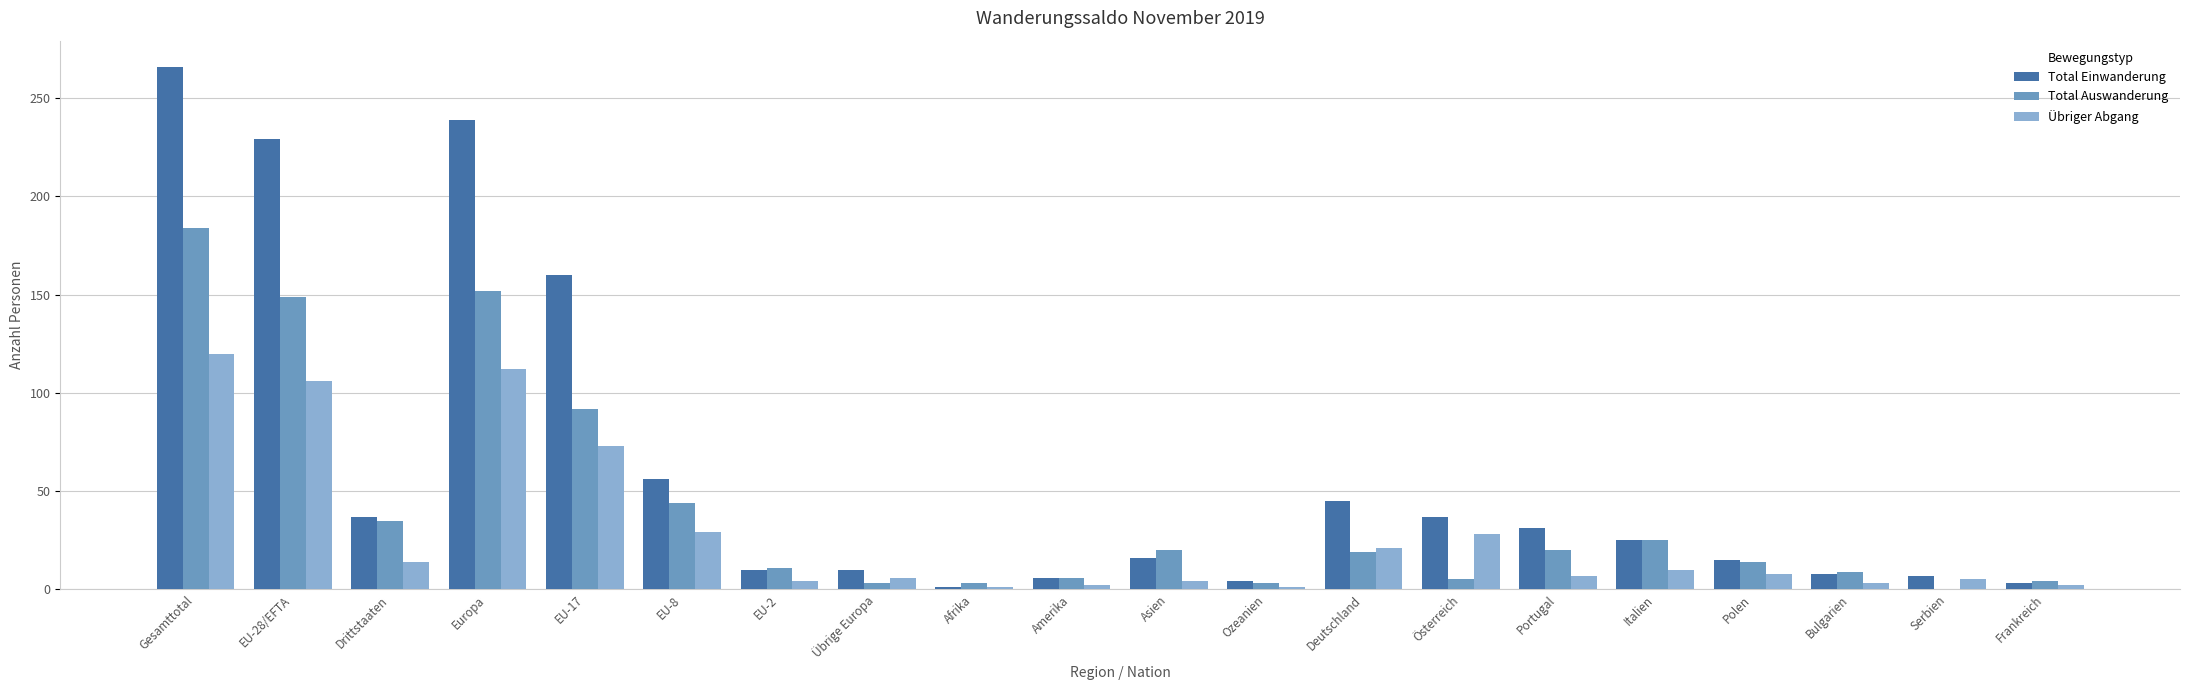

Which series changed the most between EU-28/EFTA and EU-2?

Total Einwanderung